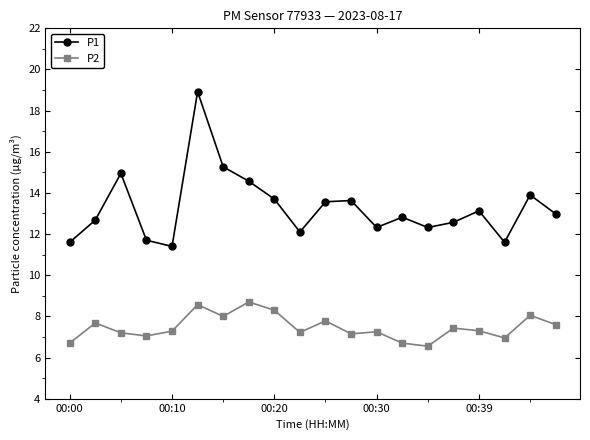

What are all the series names shown in the legend?

P1, P2